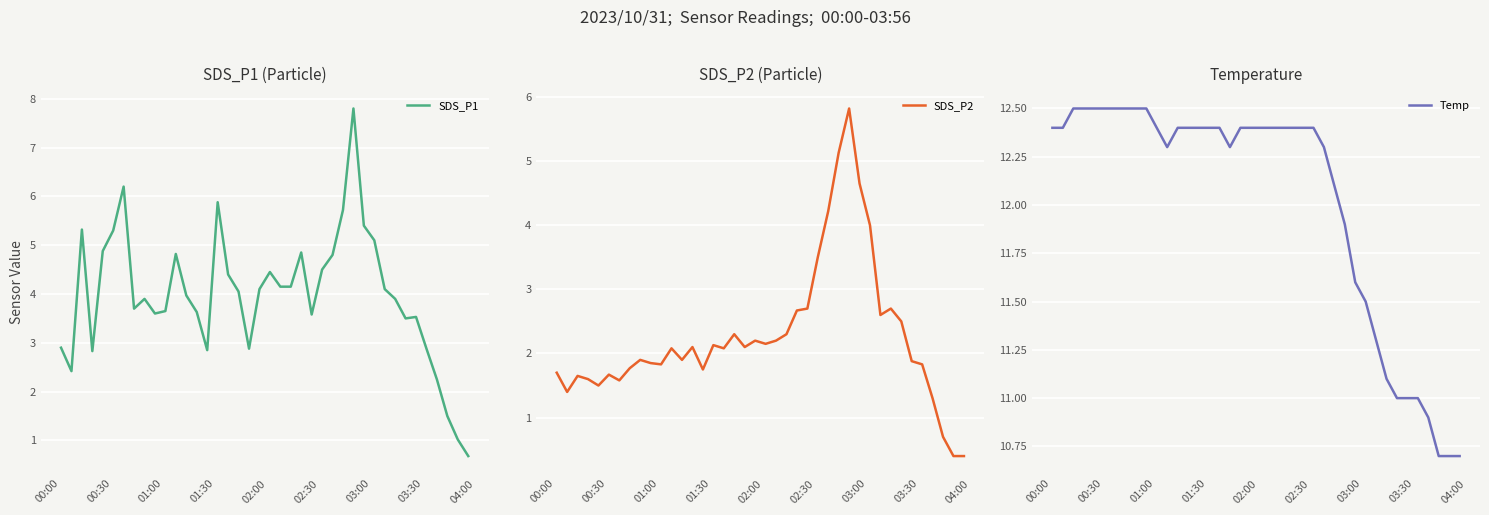

What is the minimum value for Temp?

10.7